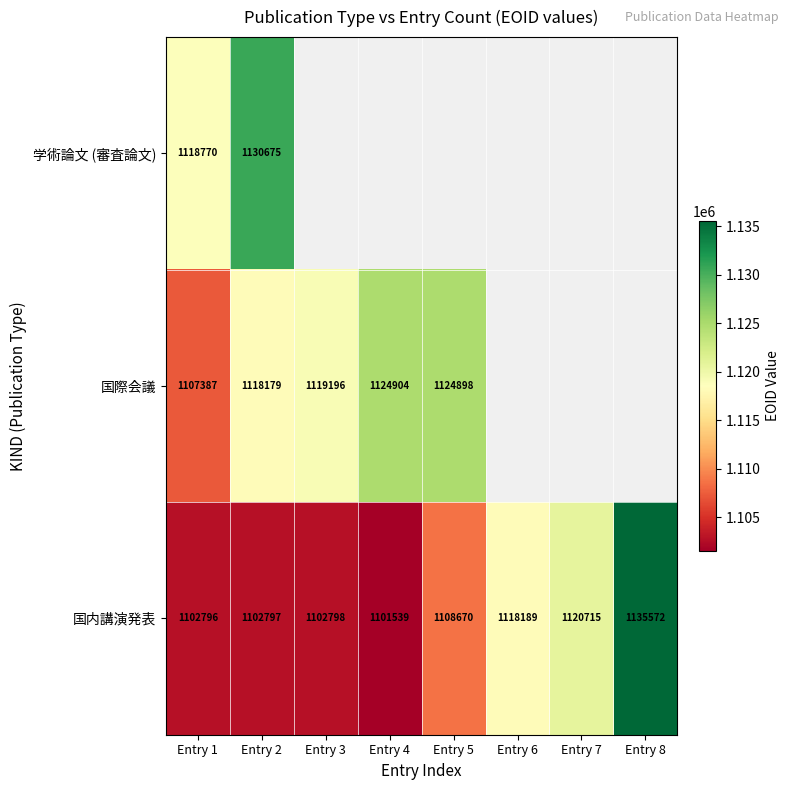

List the labels in order of 国内講演発表 value, largest first.

Entry 8, Entry 7, Entry 6, Entry 5, Entry 3, Entry 2, Entry 1, Entry 4